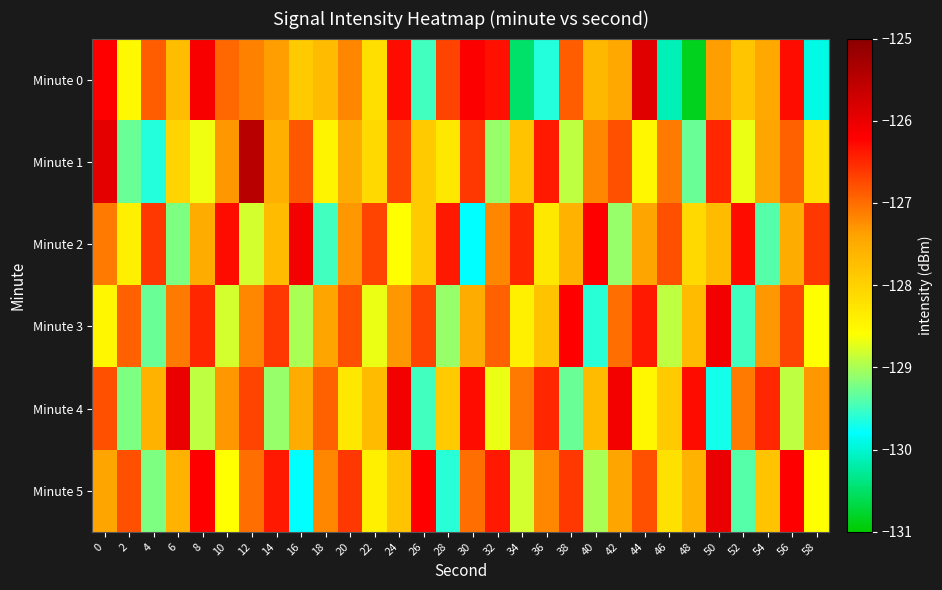

Count the number of categories in the chart.

30